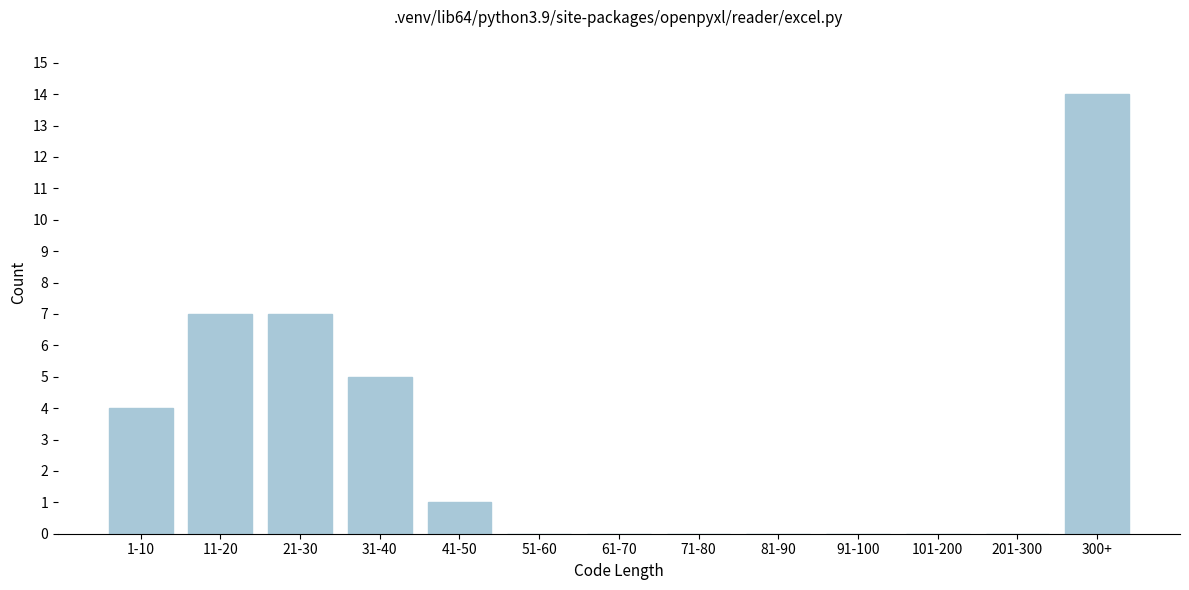

What is the sum of all values?

38